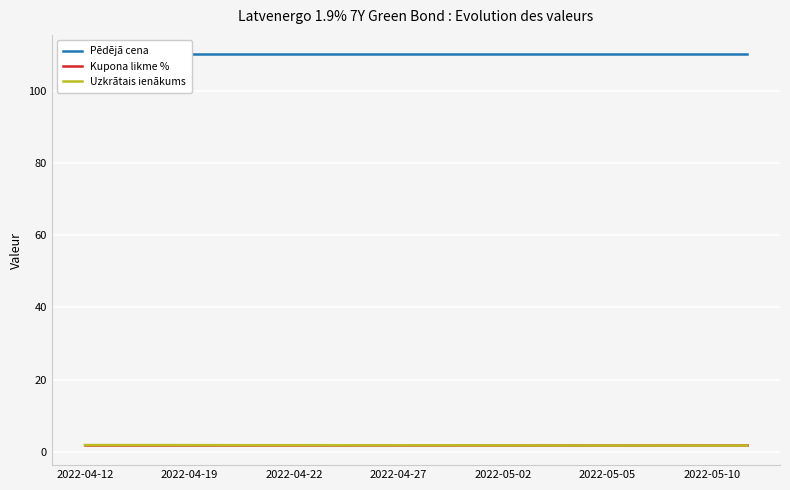

Between 10 and 2022-04-12, which is larger?

10